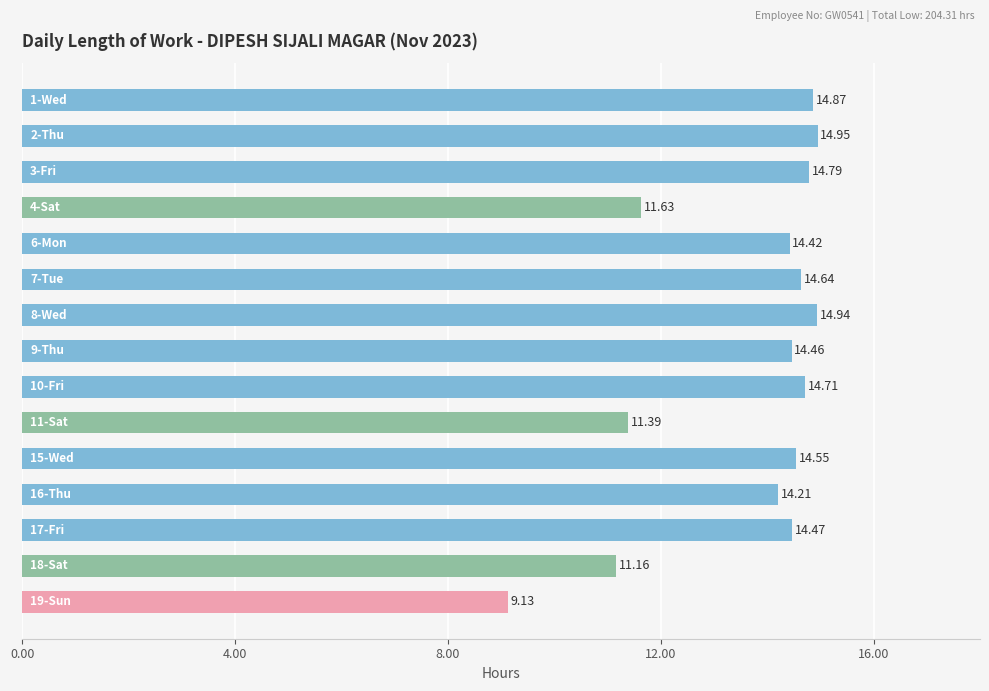

What is the average value?

13.6